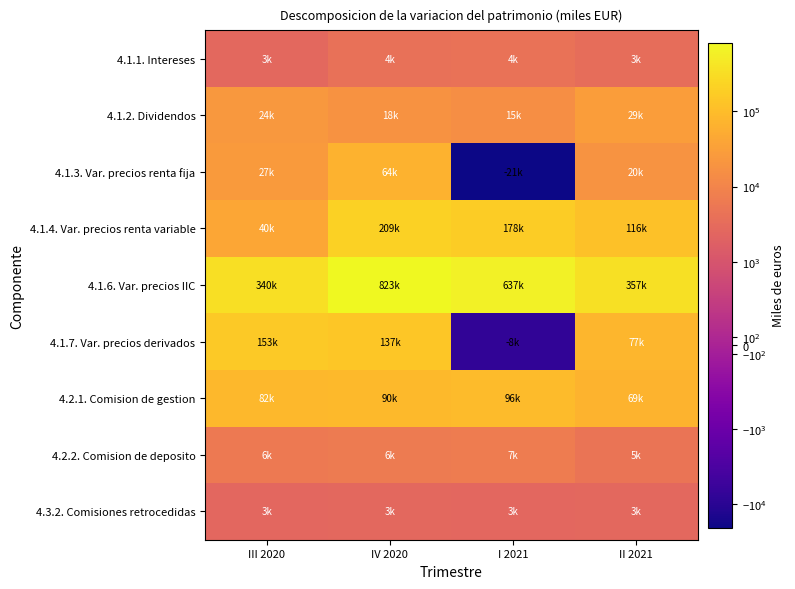

What is the total value across all series at I 2021?

911549